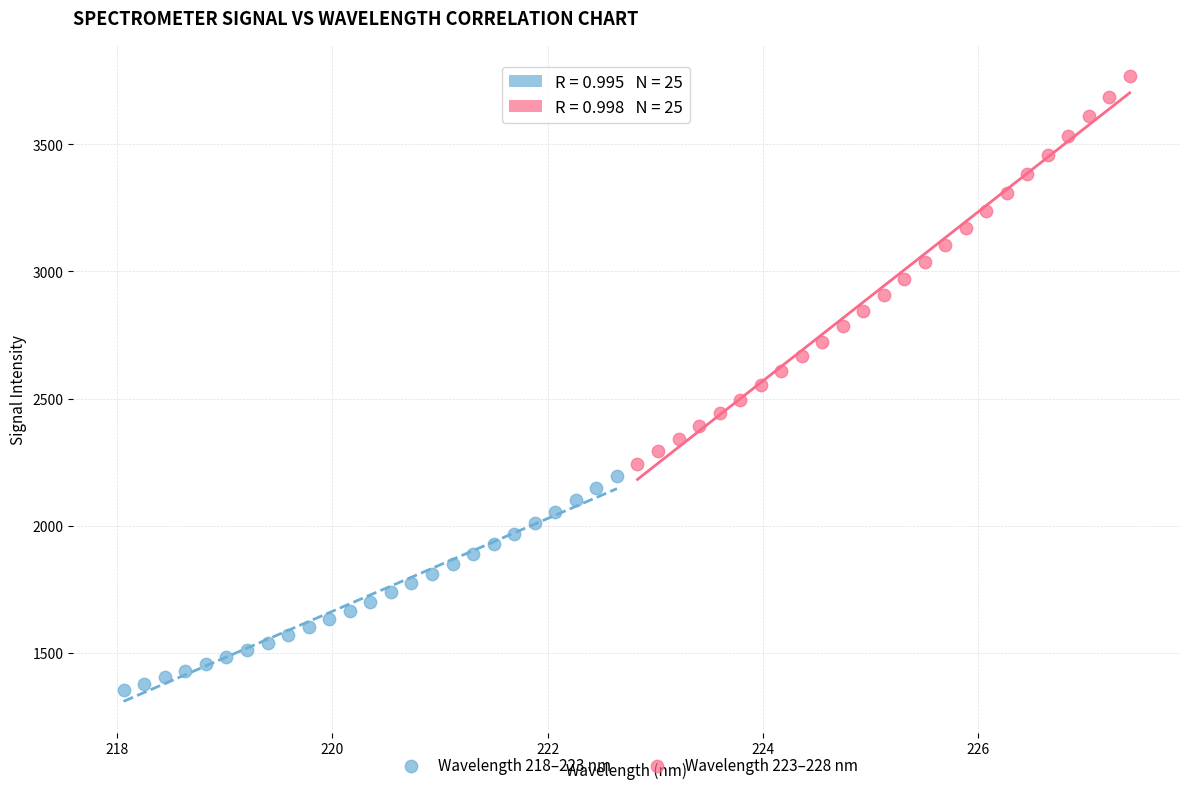

Which series reaches the minimum Y coordinate?

Wavelength 218–223 nm